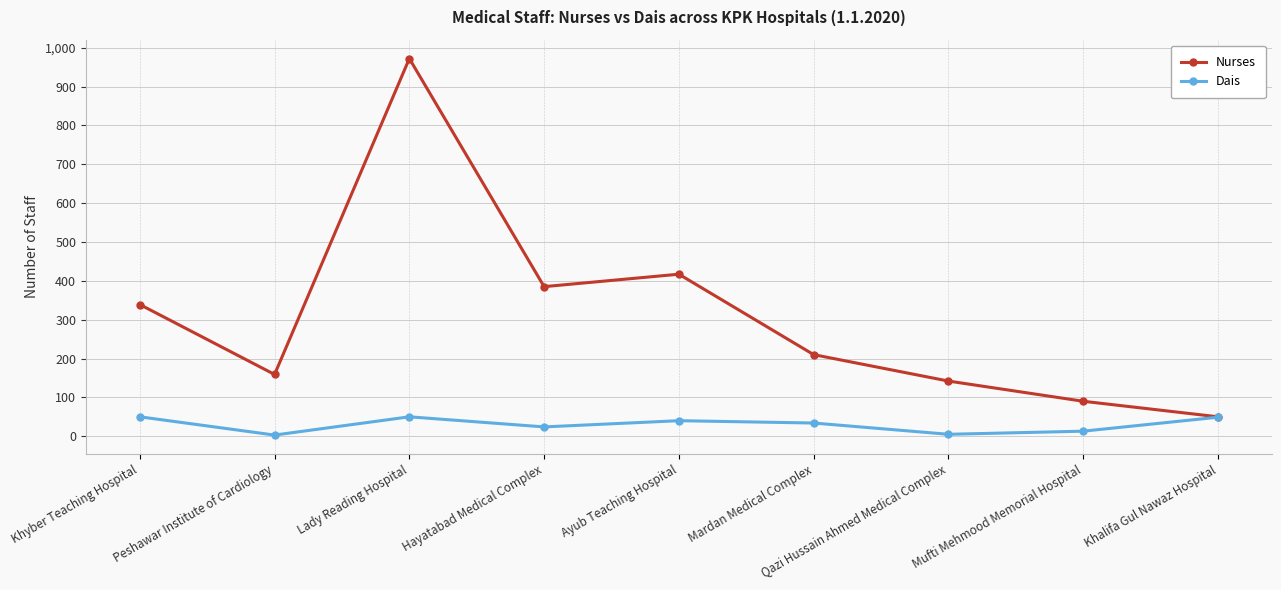

What is the average value of the Nurses series?

307